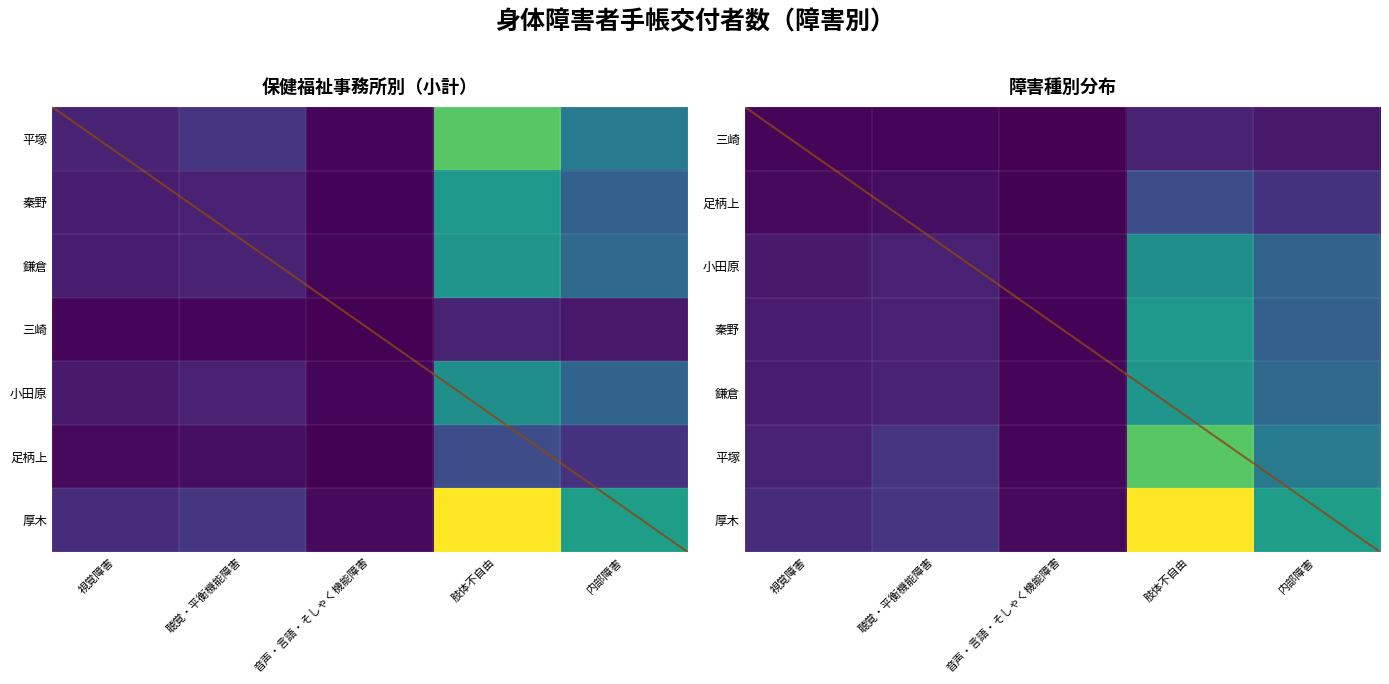

Reading right to left, what are all the values shown in this chart?

平塚: 内部障害=0.4	肢体不自由=0.7	音声・言語・そしゃく機能障害=0.0	聴覚・平衡機能障害=0.2	視覚障害=0.1
秦野: 内部障害=0.3	肢体不自由=0.5	音声・言語・そしゃく機能障害=0.0	聴覚・平衡機能障害=0.1	視覚障害=0.1
鎌倉: 内部障害=0.3	肢体不自由=0.5	音声・言語・そしゃく機能障害=0.0	聴覚・平衡機能障害=0.1	視覚障害=0.1
三崎: 内部障害=0.1	肢体不自由=0.1	音声・言語・そしゃく機能障害=0.0	聴覚・平衡機能障害=0.0	視覚障害=0.0
小田原: 内部障害=0.3	肢体不自由=0.5	音声・言語・そしゃく機能障害=0.0	聴覚・平衡機能障害=0.1	視覚障害=0.1
足柄上: 内部障害=0.1	肢体不自由=0.2	音声・言語・そしゃく機能障害=0.0	聴覚・平衡機能障害=0.0	視覚障害=0.0
厚木: 内部障害=0.6	肢体不自由=1.0	音声・言語・そしゃく機能障害=0.0	聴覚・平衡機能障害=0.2	視覚障害=0.1